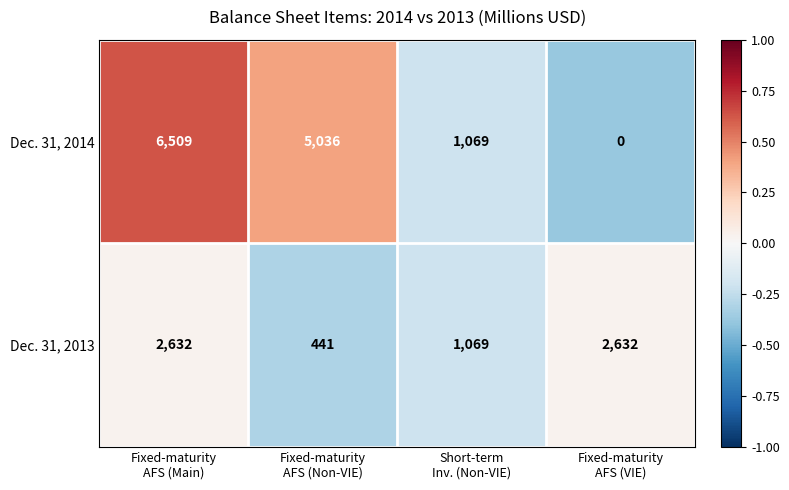

What is the greatest value displayed?

6509